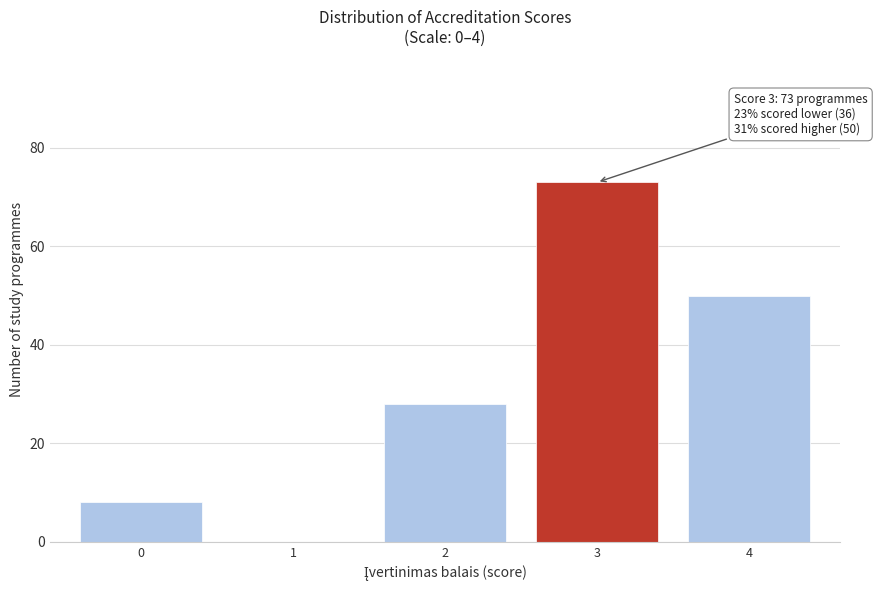

Reading right to left, what are all the values shown in this chart?

4=50	3=73	2=28	1=0	0=8